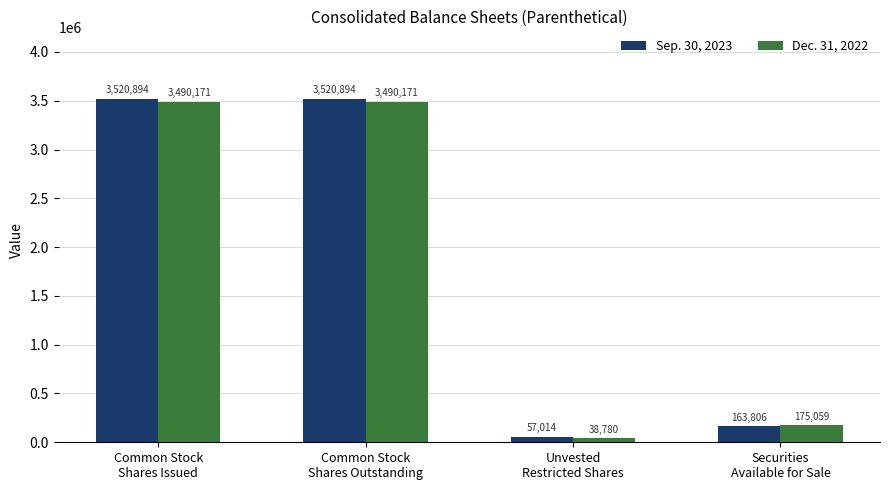

Is it true that Dec. 31, 2022 equals 175059 at Securities
Available for Sale?

True